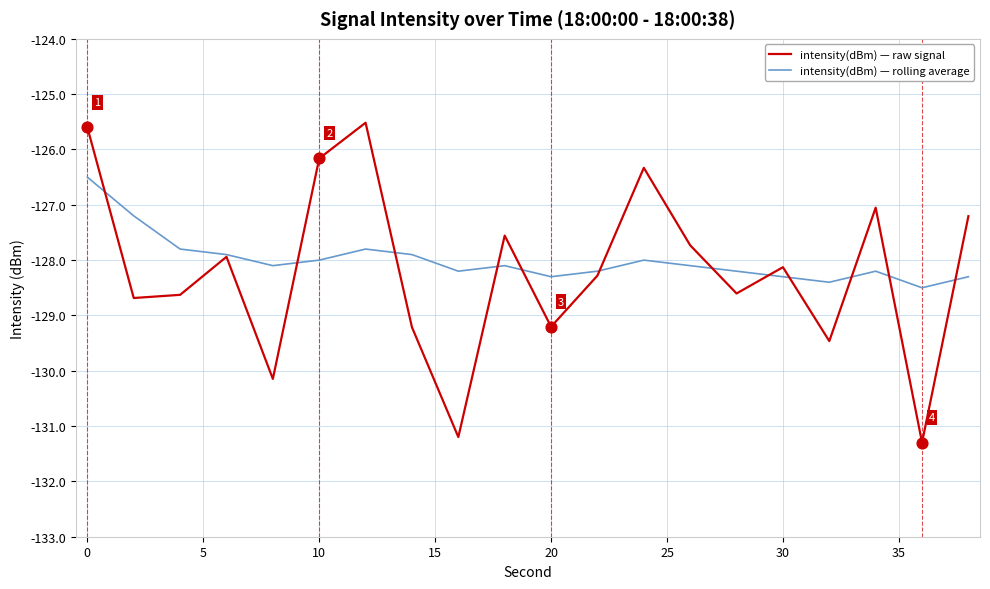

What is the highest value of the intensity(dBm) — raw signal series?

-125.5